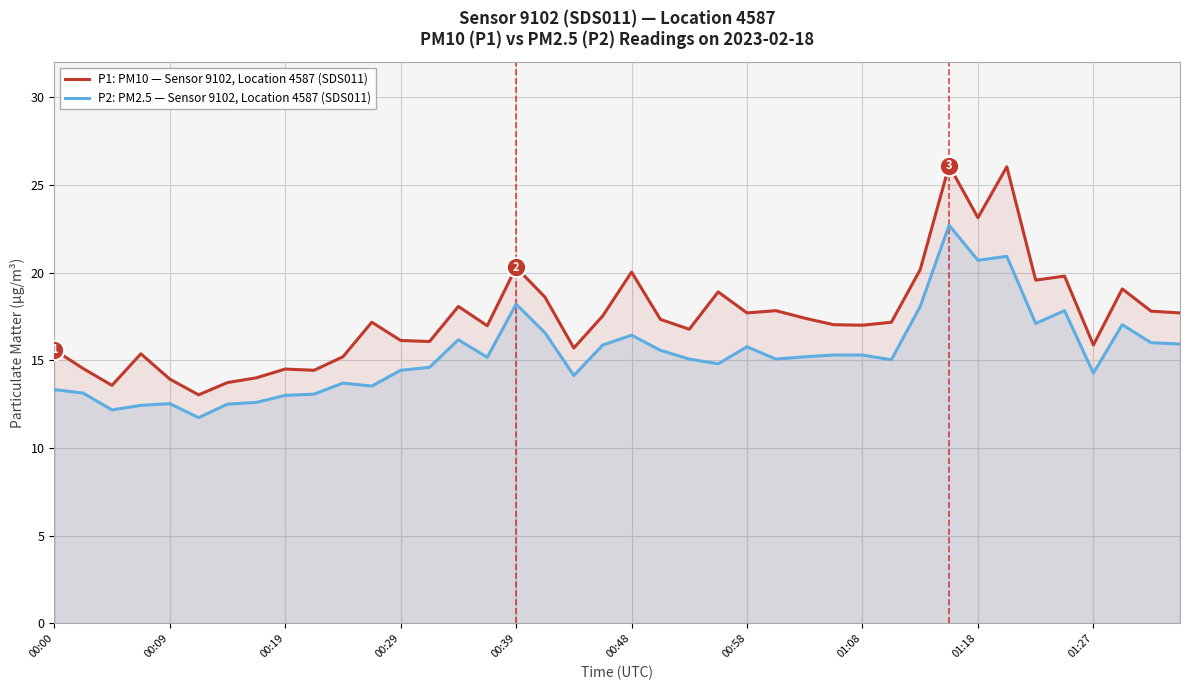

What is the smallest value displayed?

11.7